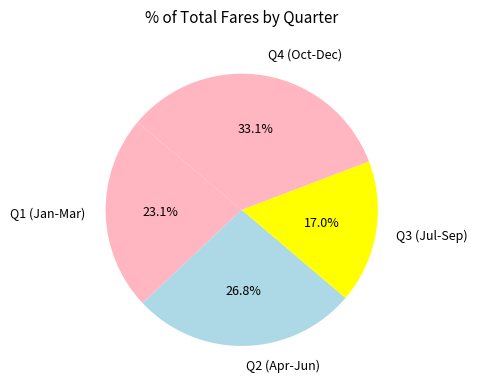

Does Q4 (Oct-Dec) represent more than half of the total?

No